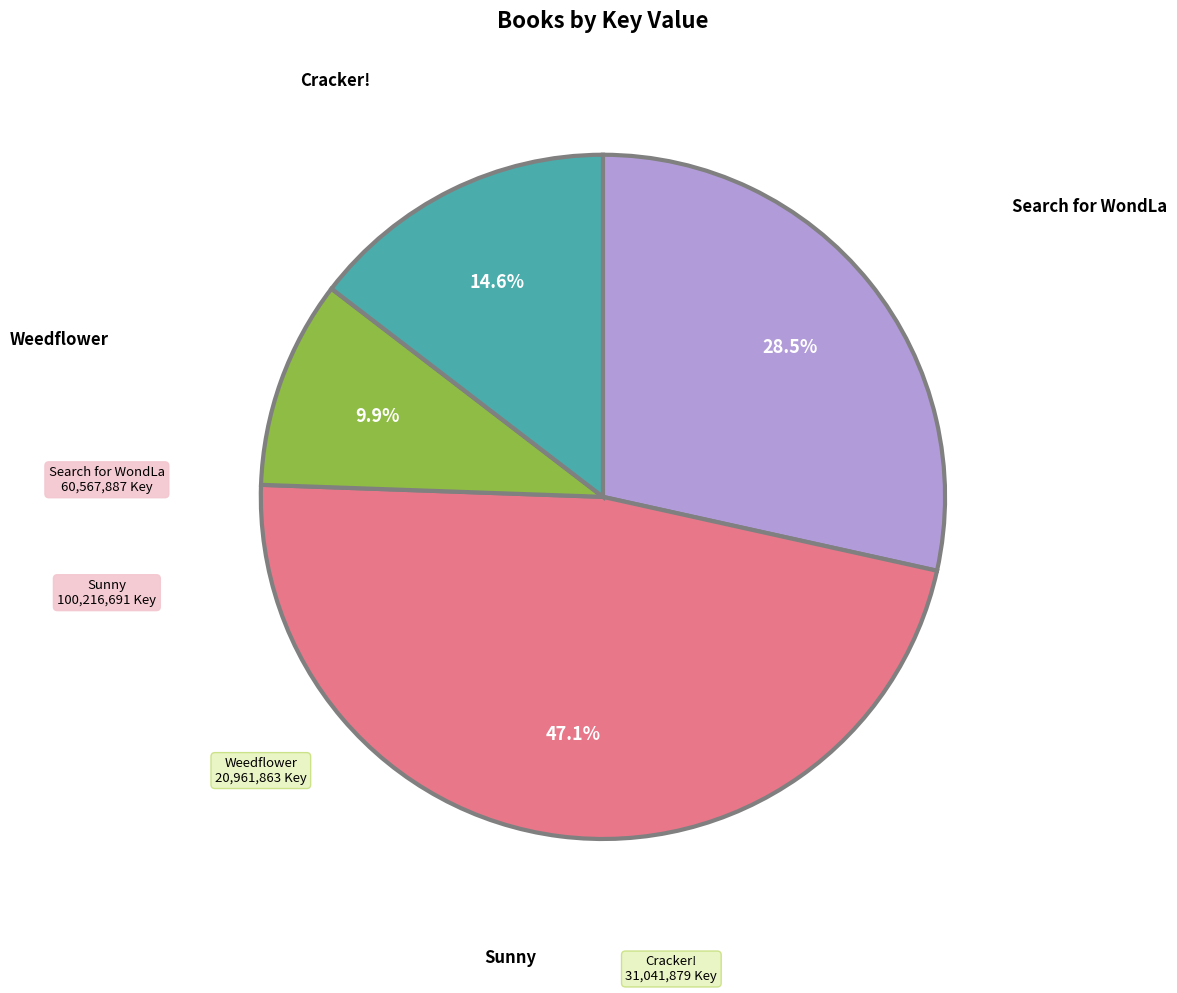

Is there a majority slice in this chart?

No